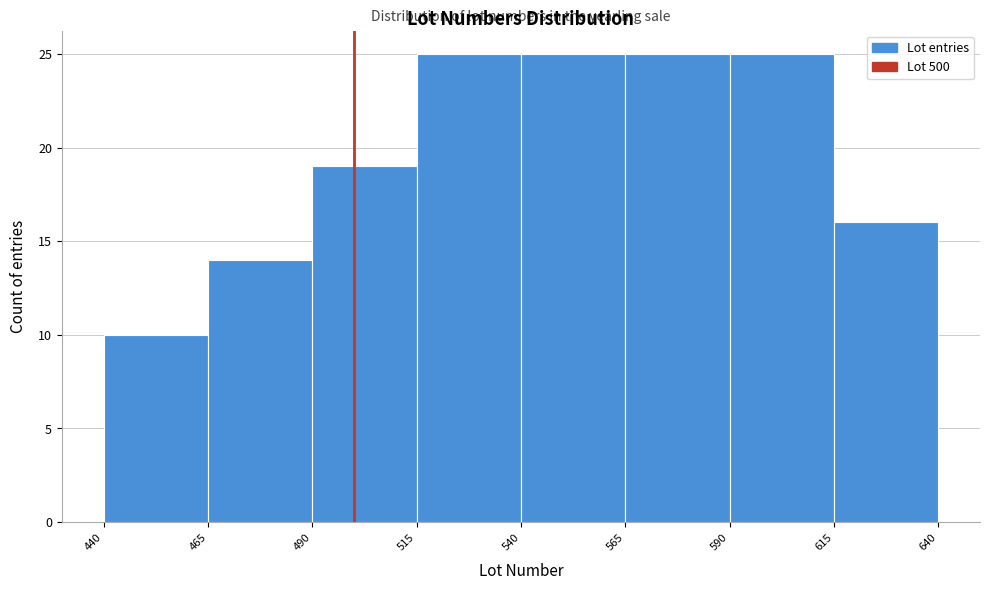

Reading left to right, list every bar in this chart as the range it spans on the x-axis followed by its height. The values are not printed on the chart, so give them approximately, as read against the axis.

440 to 465: 10
465 to 490: 14
490 to 515: 19
515 to 540: 25
540 to 565: 25
565 to 590: 25
590 to 615: 25
615 to 640: 16